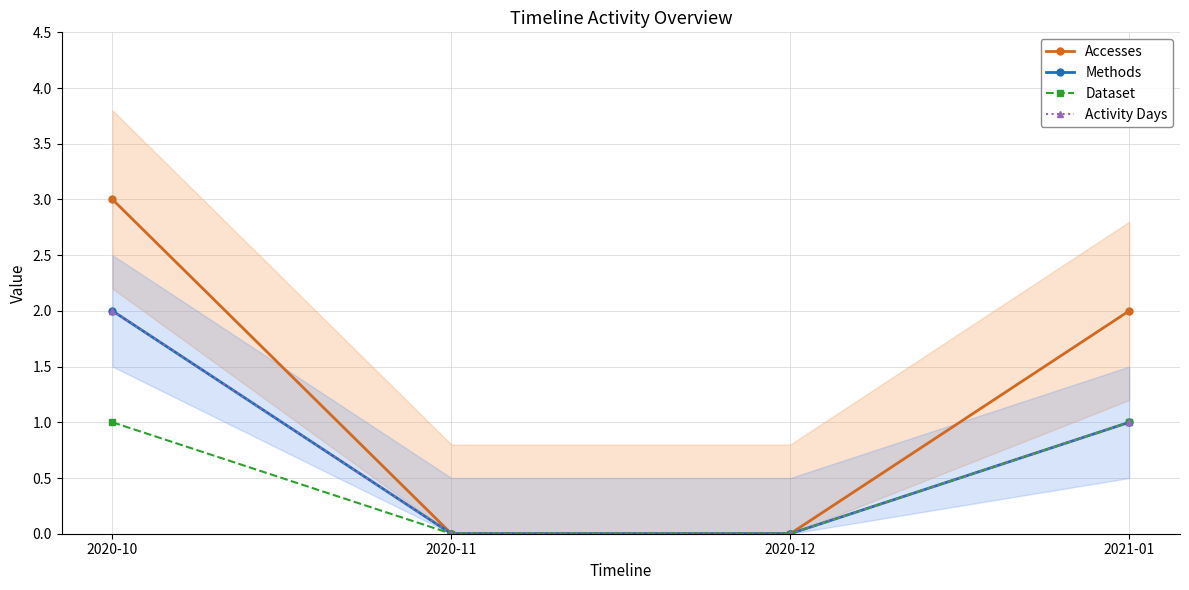

How many values in Dataset are above zero?

2